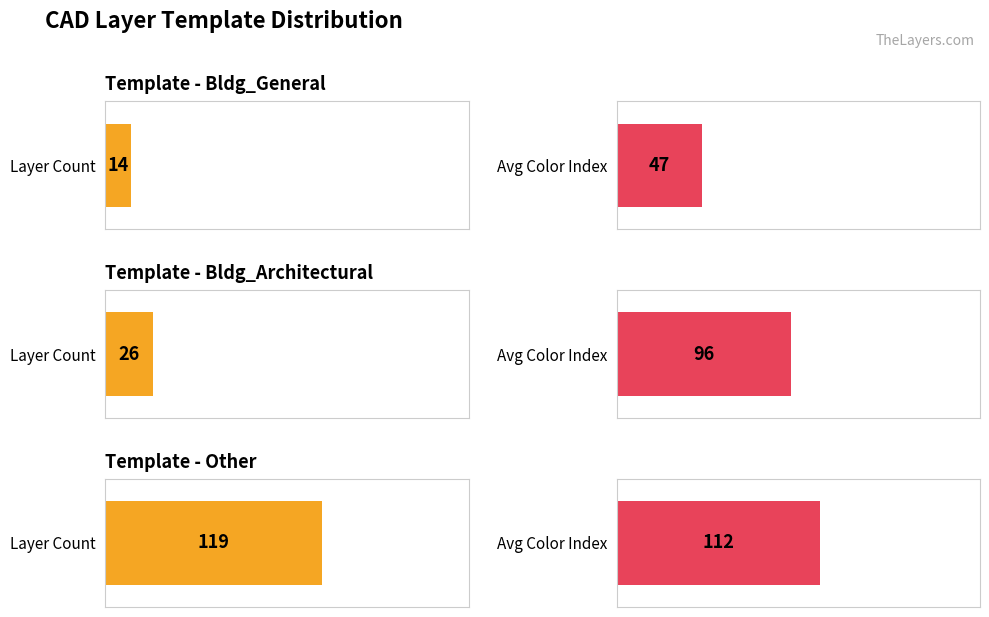

Count the number of data series in this chart.

2